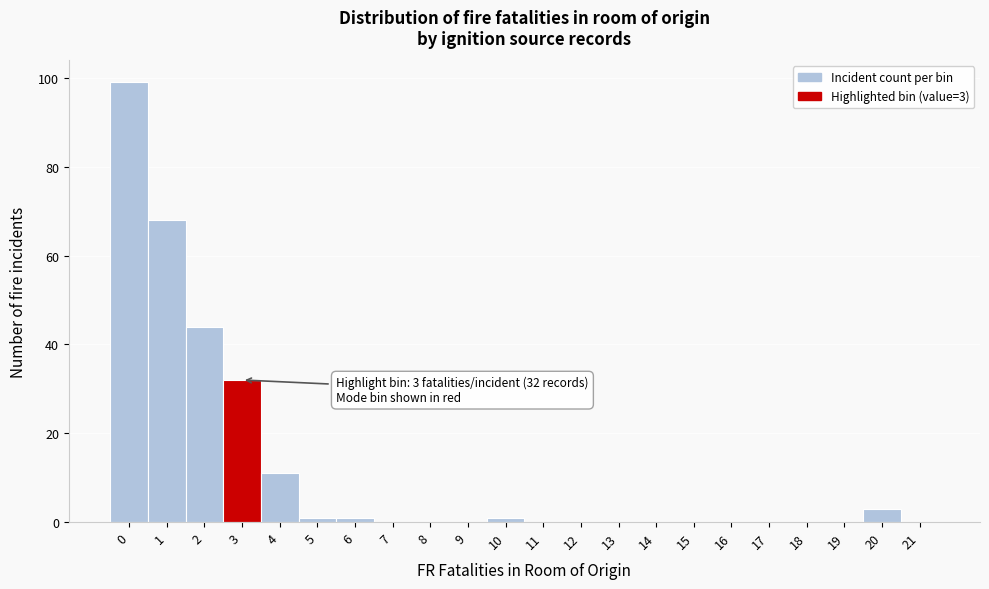

Reading left to right, what are all the values shown in this chart?

0=99	1=68	2=44	3=32	4=11	5=1	6=1	7=0	8=0	9=0	10=1	11=0	12=0	13=0	14=0	15=0	16=0	17=0	18=0	19=0	20=3	21=0